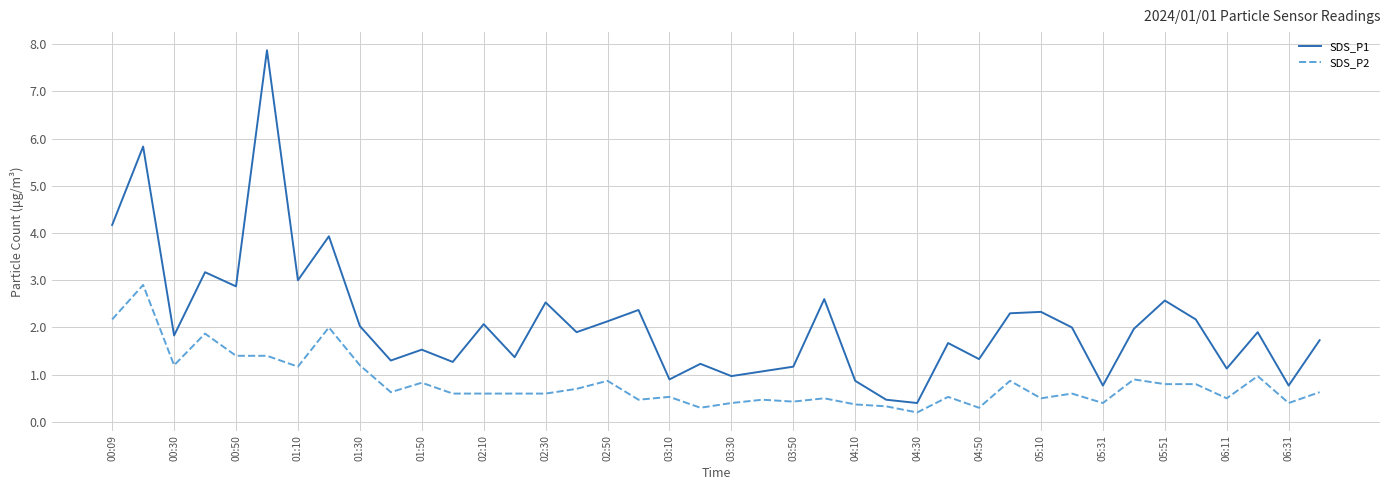

List the series in order of their peak value, highest first.

SDS_P1, SDS_P2